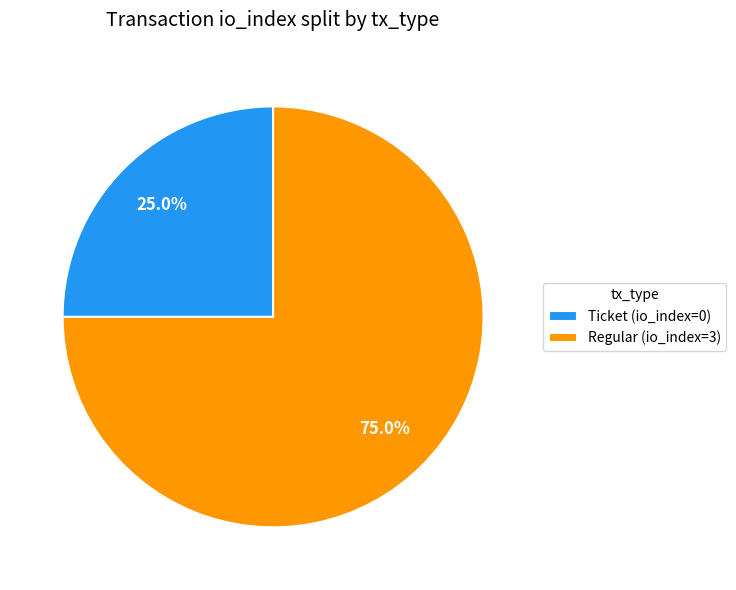

Which slice is the smallest?

Ticket (io_index=0)